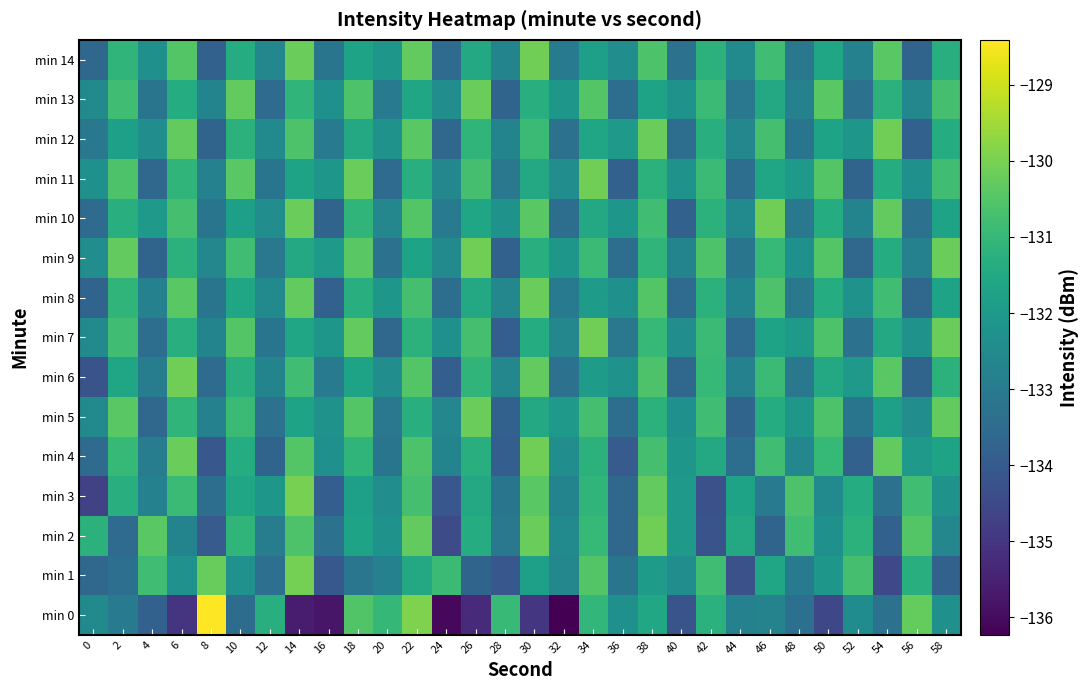

Which series changed the most between 22 and 32?

min 0